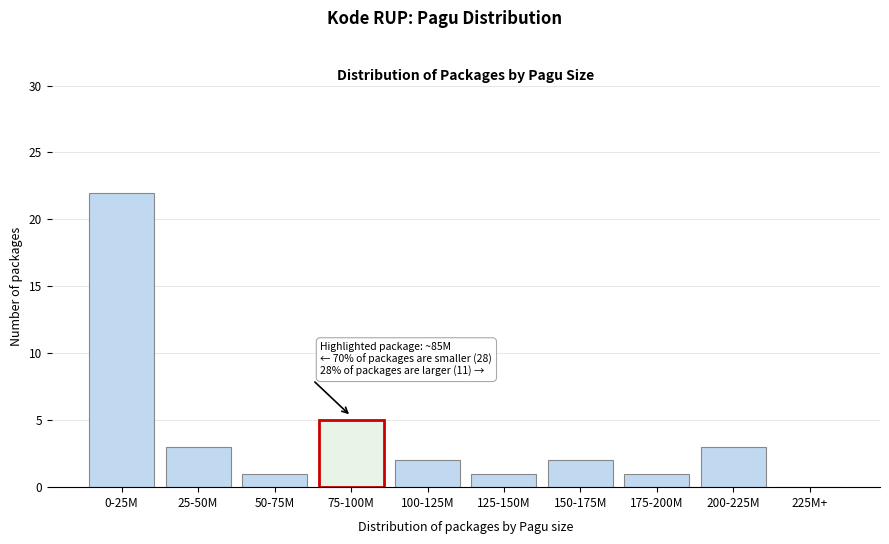

Reading left to right, transcribe all the data shown in this chart.

0-25M=22	25-50M=3	50-75M=1	75-100M=5	100-125M=2	125-150M=1	150-175M=2	175-200M=1	200-225M=3	225M+=0